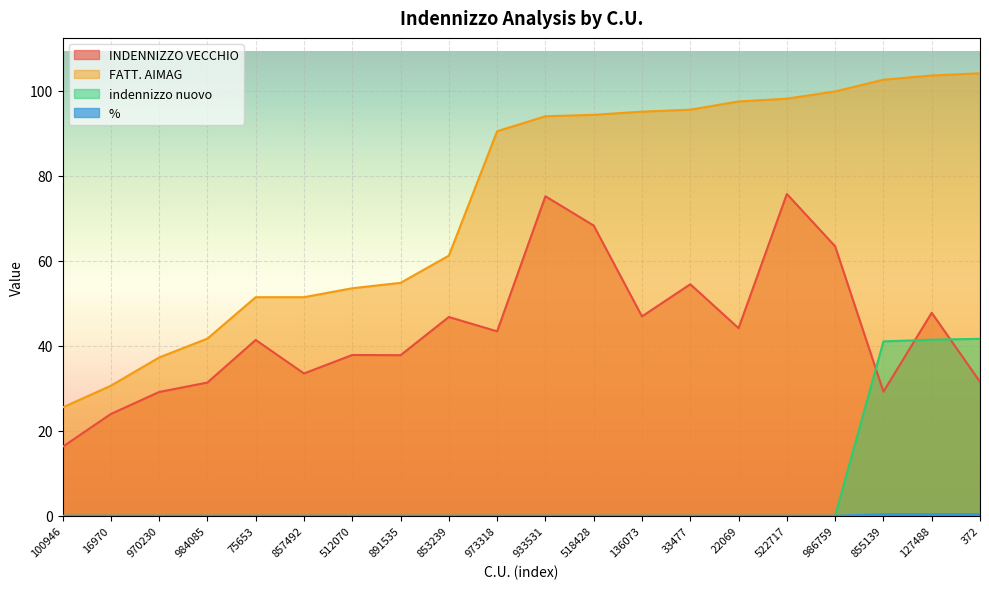

What is the difference between the INDENNIZZO VECCHIO values at 75653 and 33477?

13.1